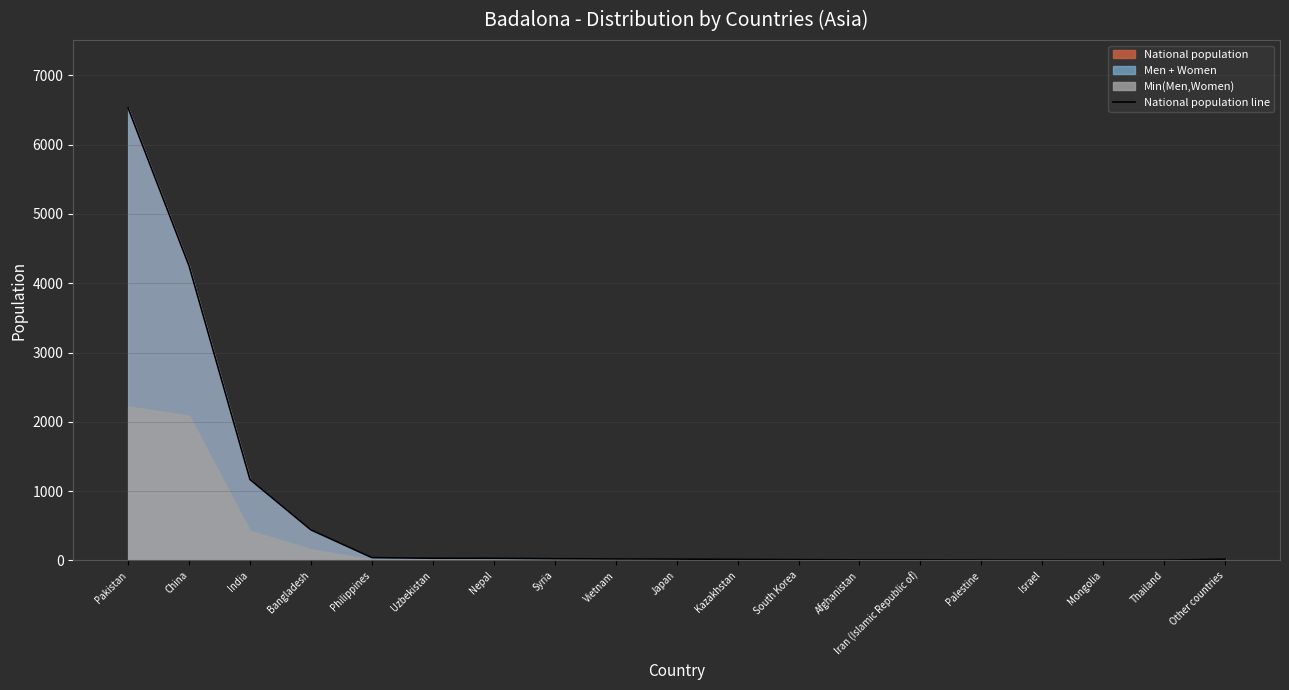

The value of National population line at China is 4250. True or false?

True